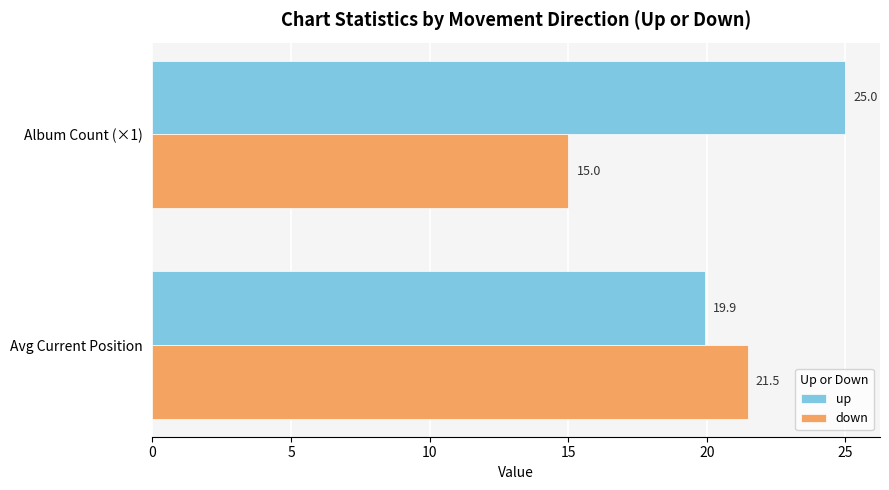

What is the average value of the up series?

22.5